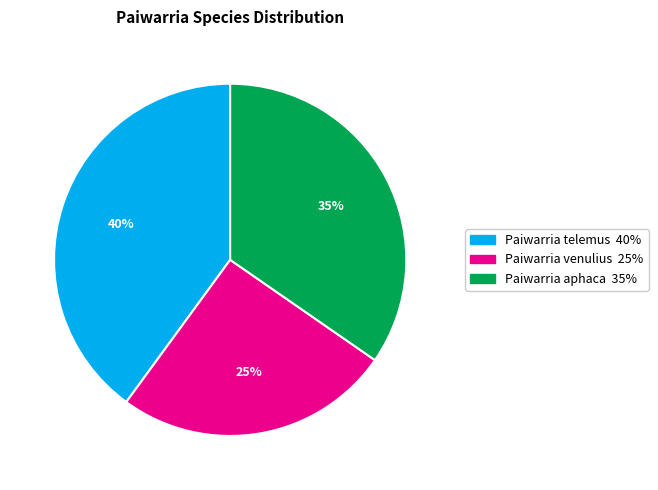

Which has a higher value, Paiwarria venulius or Paiwarria aphaca?

Paiwarria aphaca